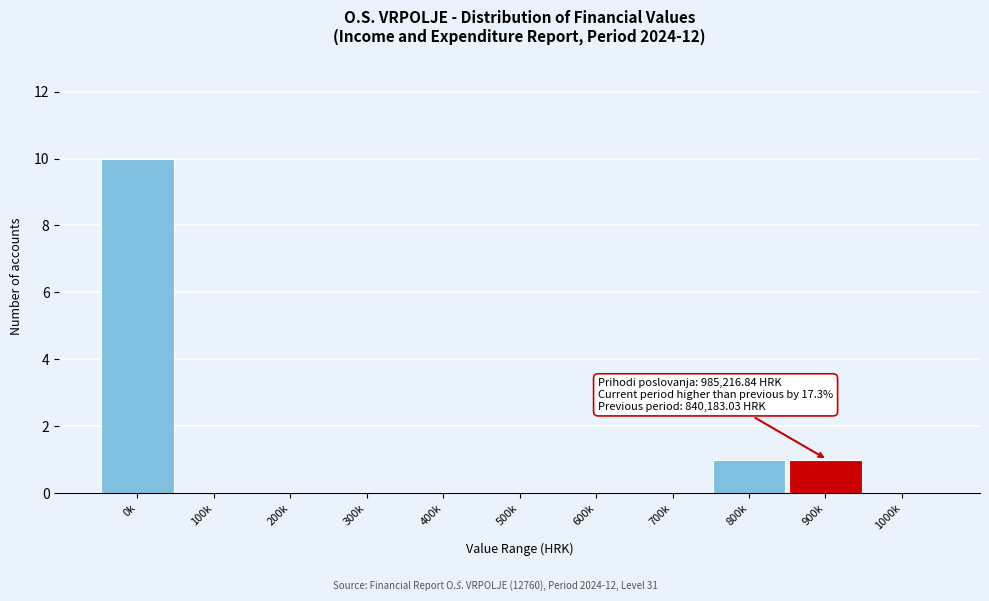

Reading left to right, transcribe all the data shown in this chart.

0k=10	100k=0	200k=0	300k=0	400k=0	500k=0	600k=0	700k=0	800k=1	900k=1	1000k=0